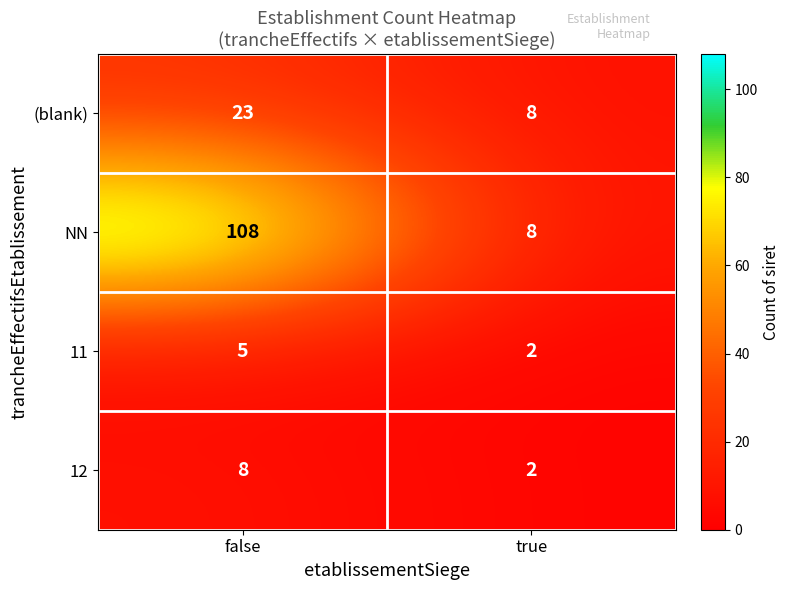

At how many categories does at least one series exceed 20?

1